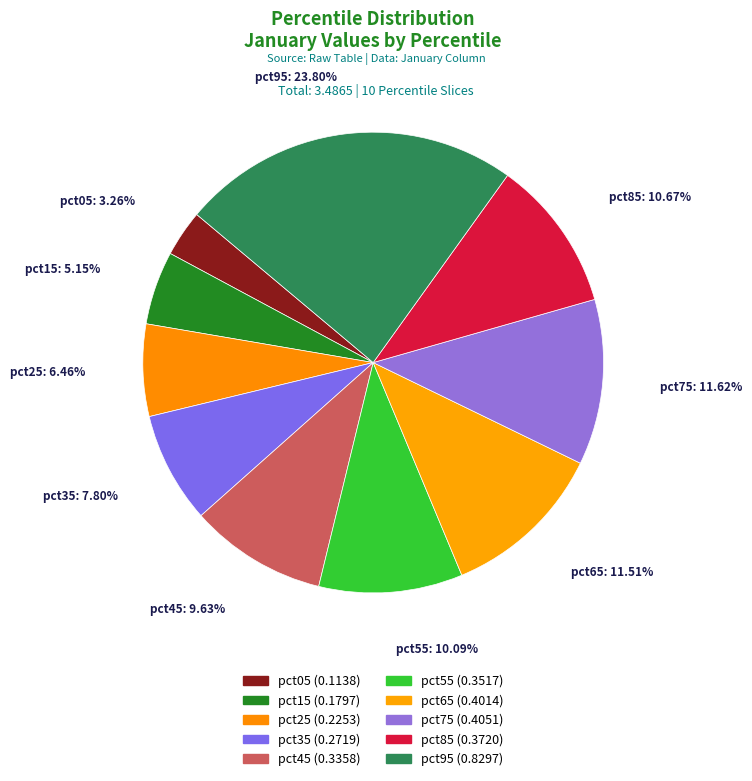

Which category has the biggest portion of the pie?

pct95